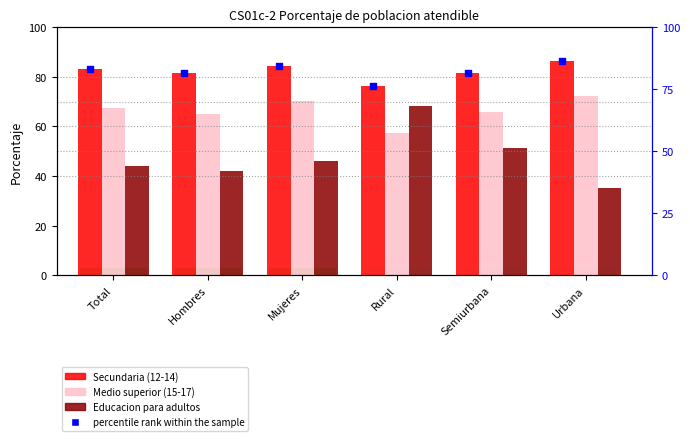

What are all the series names shown in the legend?

Secundaria (12-14), Medio superior (15-17), Educacion para adultos, percentile rank within the sample